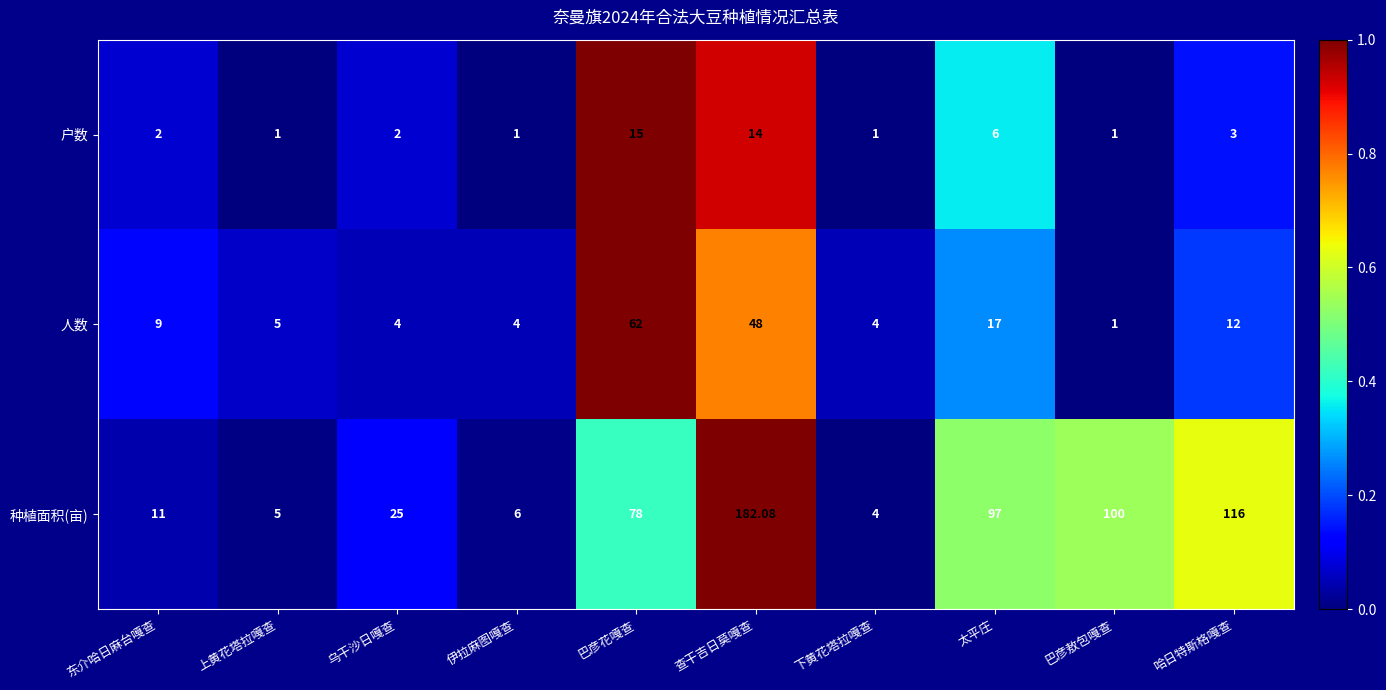

Which series changed the most between 东介哈日麻台嘎查 and 查干吉日莫嘎查?

种植面积(亩)